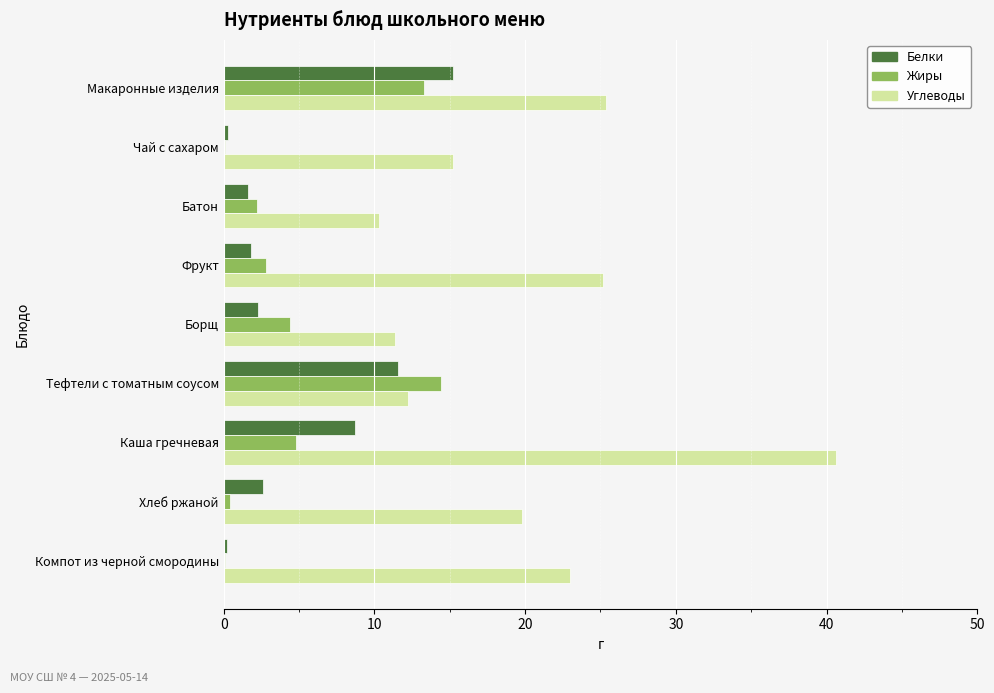

Which series changed the most between Батон and Компот из черной смородины?

Углеводы